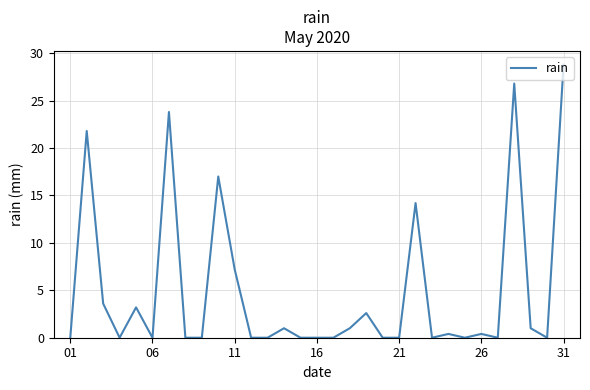

What is the difference between the maximum and minimum values?

28.8